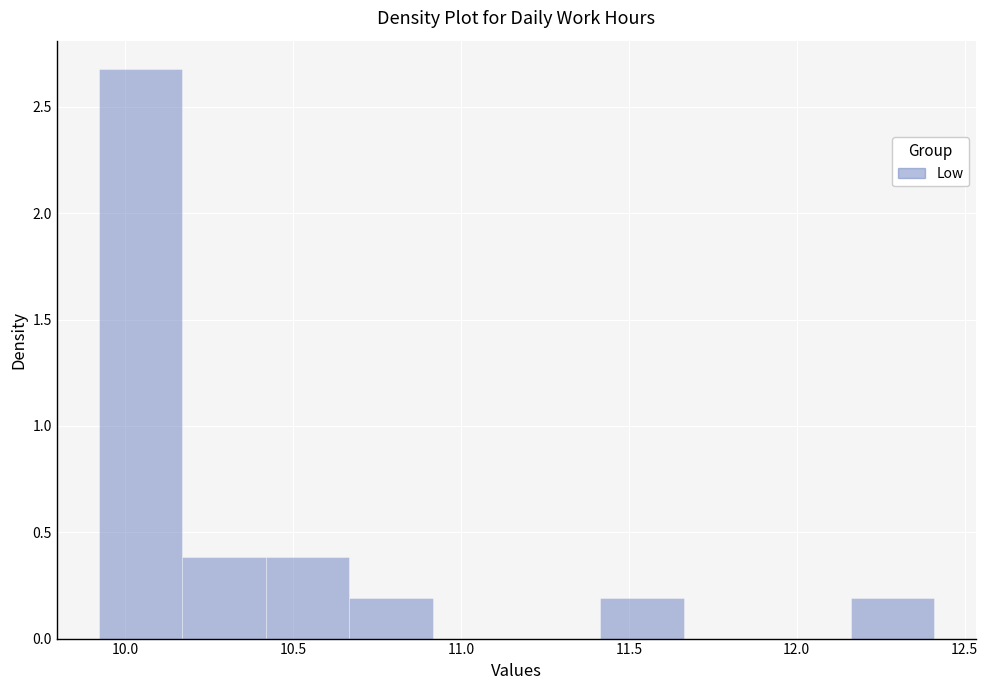

Which range on the x-axis has the tallest bar?

9.90 to 10.15